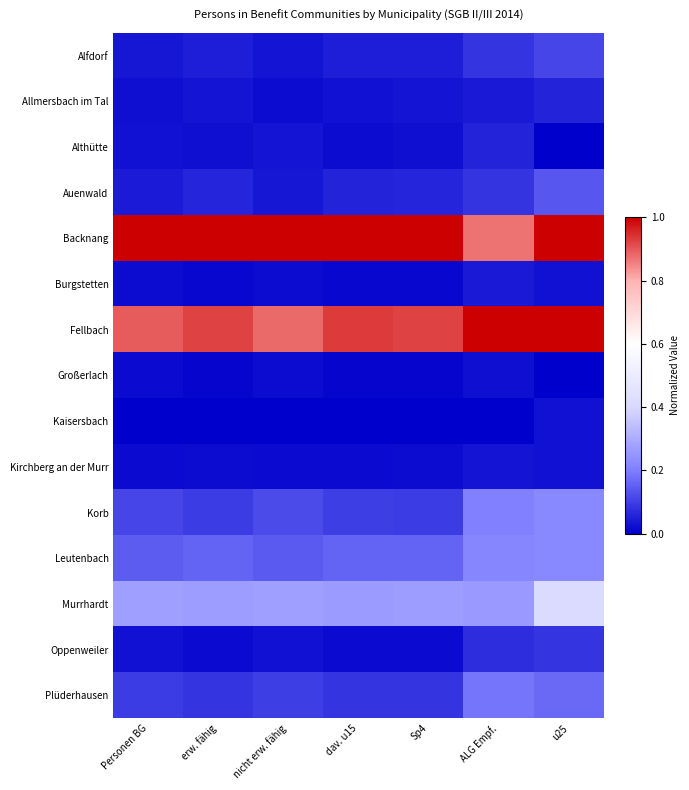

Reading left to right, extract all data points from this chart.

Alfdorf: Personen BG=0.0	erw. fähig=0.0	nicht erw. fähig=0.0	dav. u15=0.0	Sp4=0.0	ALG Empf.=0.1	u25=0.1
Allmersbach im Tal: Personen BG=0.0	erw. fähig=0.0	nicht erw. fähig=0.0	dav. u15=0.0	Sp4=0.0	ALG Empf.=0.0	u25=0.1
Althütte: Personen BG=0.0	erw. fähig=0.0	nicht erw. fähig=0.0	dav. u15=0.0	Sp4=0.0	ALG Empf.=0.1	u25=0.0
Auenwald: Personen BG=0.0	erw. fähig=0.1	nicht erw. fähig=0.0	dav. u15=0.1	Sp4=0.1	ALG Empf.=0.1	u25=0.1
Backnang: Personen BG=1.0	erw. fähig=1.0	nicht erw. fähig=1.0	dav. u15=1.0	Sp4=1.0	ALG Empf.=0.9	u25=1.0
Burgstetten: Personen BG=0.0	erw. fähig=0.0	nicht erw. fähig=0.0	dav. u15=0.0	Sp4=0.0	ALG Empf.=0.0	u25=0.0
Fellbach: Personen BG=0.9	erw. fähig=0.9	nicht erw. fähig=0.9	dav. u15=0.9	Sp4=0.9	ALG Empf.=1.0	u25=1.0
Großerlach: Personen BG=0.0	erw. fähig=0.0	nicht erw. fähig=0.0	dav. u15=0.0	Sp4=0.0	ALG Empf.=0.0	u25=0.0
Kaisersbach: Personen BG=0.0	erw. fähig=0.0	nicht erw. fähig=0.0	dav. u15=0.0	Sp4=0.0	ALG Empf.=0.0	u25=0.0
Kirchberg an der Murr: Personen BG=0.0	erw. fähig=0.0	nicht erw. fähig=0.0	dav. u15=0.0	Sp4=0.0	ALG Empf.=0.0	u25=0.0
Korb: Personen BG=0.1	erw. fähig=0.1	nicht erw. fähig=0.1	dav. u15=0.1	Sp4=0.1	ALG Empf.=0.2	u25=0.2
Leutenbach: Personen BG=0.1	erw. fähig=0.2	nicht erw. fähig=0.1	dav. u15=0.2	Sp4=0.2	ALG Empf.=0.2	u25=0.2
Murrhardt: Personen BG=0.3	erw. fähig=0.3	nicht erw. fähig=0.3	dav. u15=0.3	Sp4=0.3	ALG Empf.=0.3	u25=0.4
Oppenweiler: Personen BG=0.0	erw. fähig=0.0	nicht erw. fähig=0.0	dav. u15=0.0	Sp4=0.0	ALG Empf.=0.1	u25=0.1
Plüderhausen: Personen BG=0.1	erw. fähig=0.1	nicht erw. fähig=0.1	dav. u15=0.1	Sp4=0.1	ALG Empf.=0.2	u25=0.2